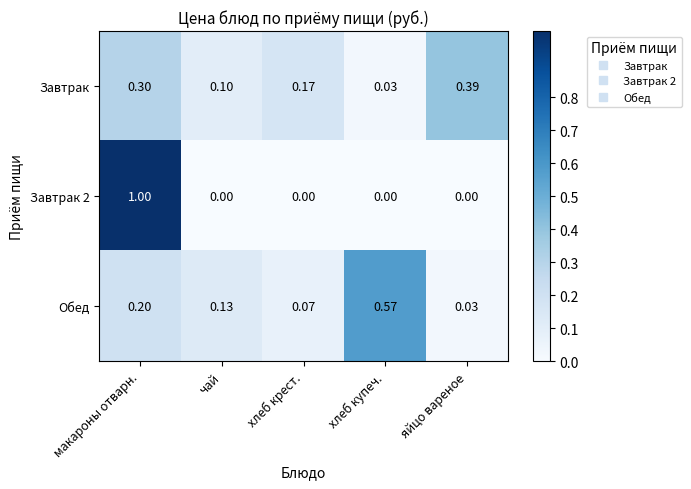

At which label is Обед closest to 0?

яйцо вареное